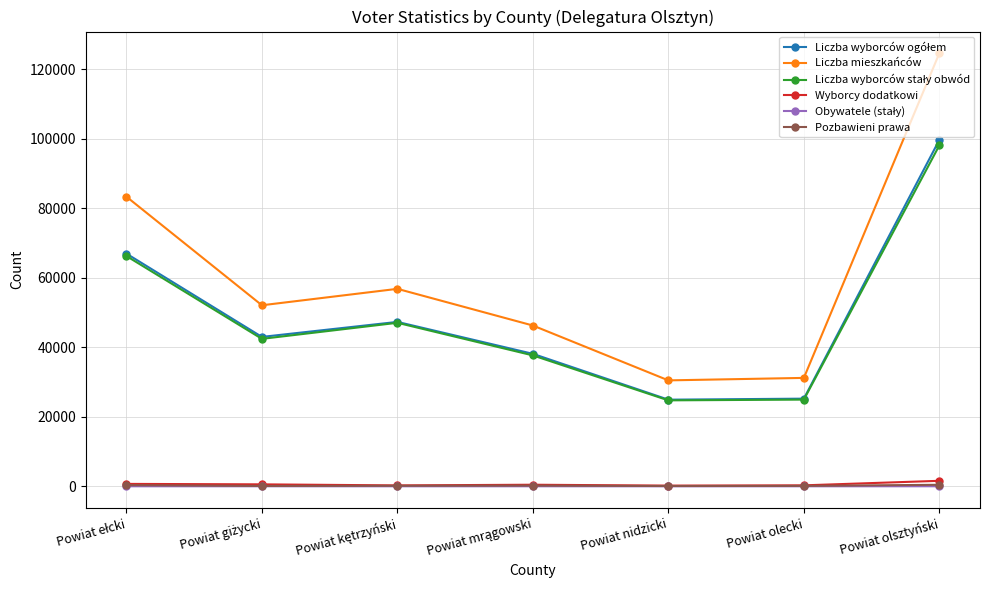

Which series changed the most between Powiat olecki and Powiat olsztyński?

Liczba mieszkańców